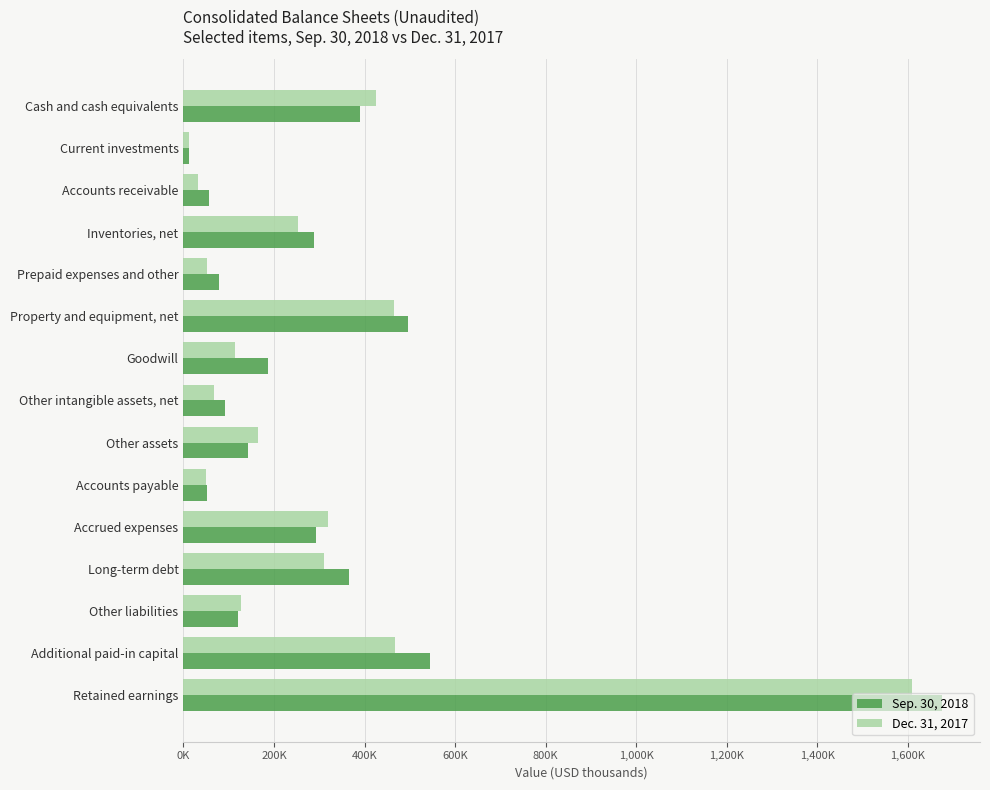

What are all the series names shown in the legend?

Sep. 30, 2018, Dec. 31, 2017